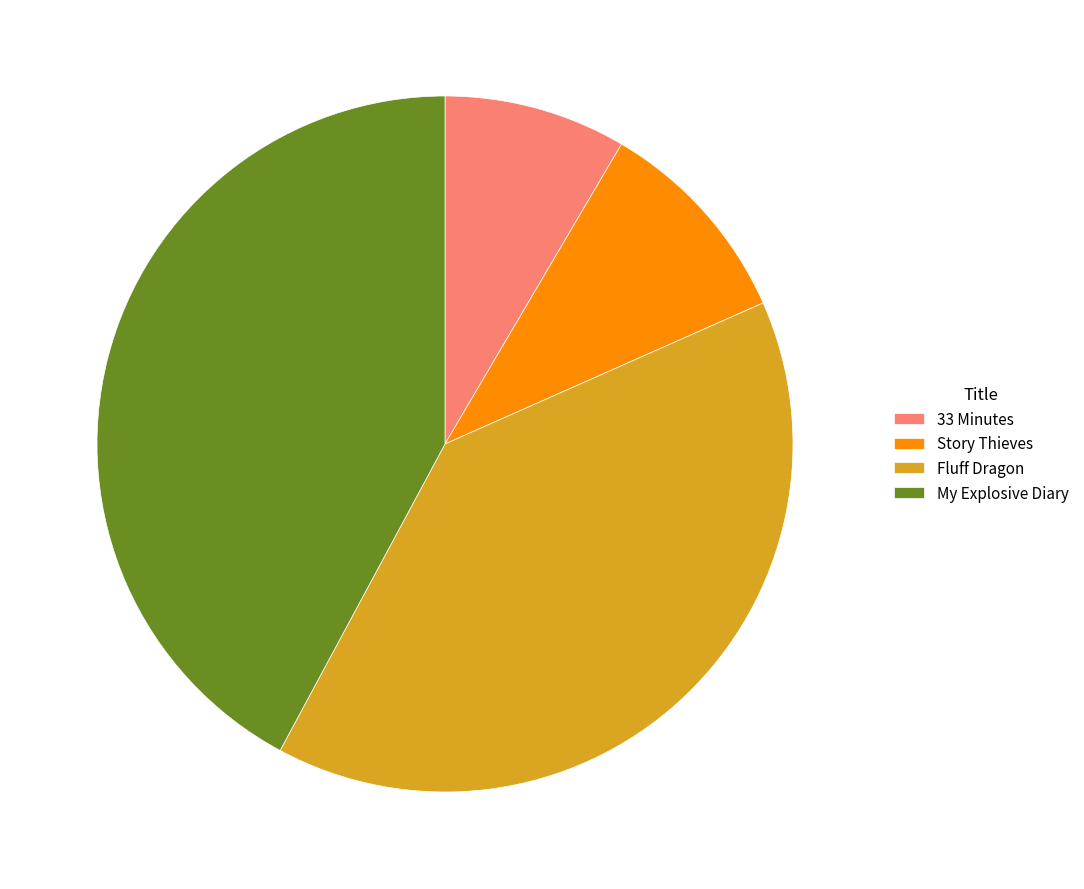

How many slices are in this pie chart?

4